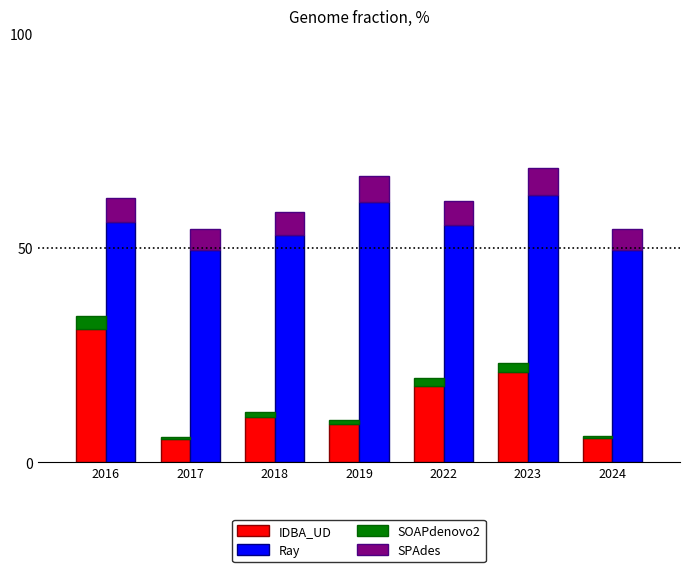

What is the average value of the SOAPdenovo2 series?

1.4